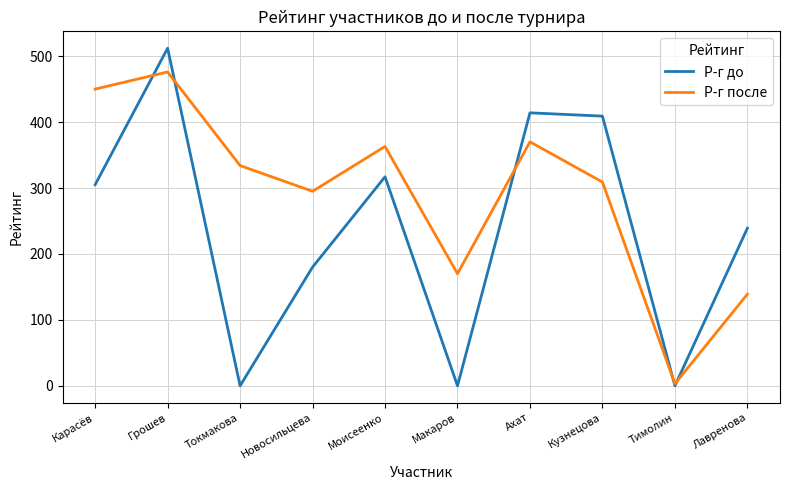

What is the difference between the highest and lowest values at Грошев?

36